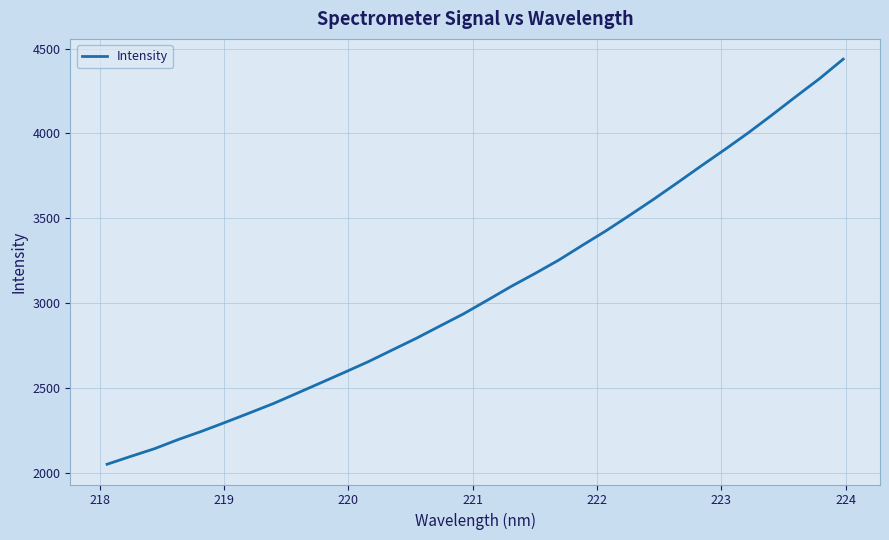

Does the chart have visible grid lines?

Yes